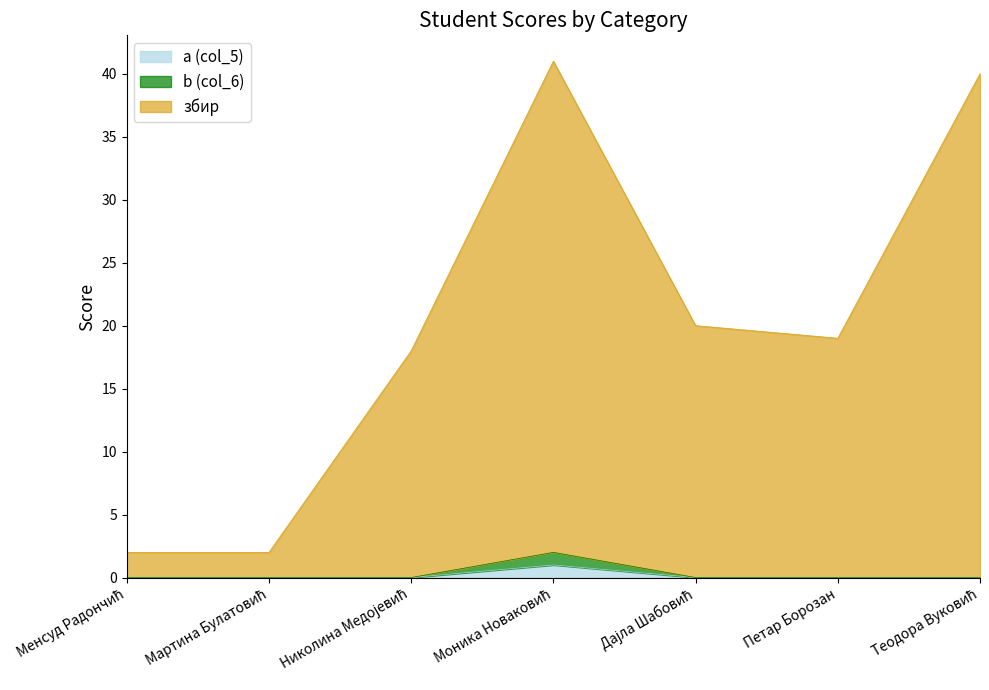

Reading left to right, what are all the values shown in this chart?

a (col_5): 0	0	0	1	0	0	0
b (col_6): 0	0	0	2	0	0	0
збир: 2	2	18	41	20	19	40